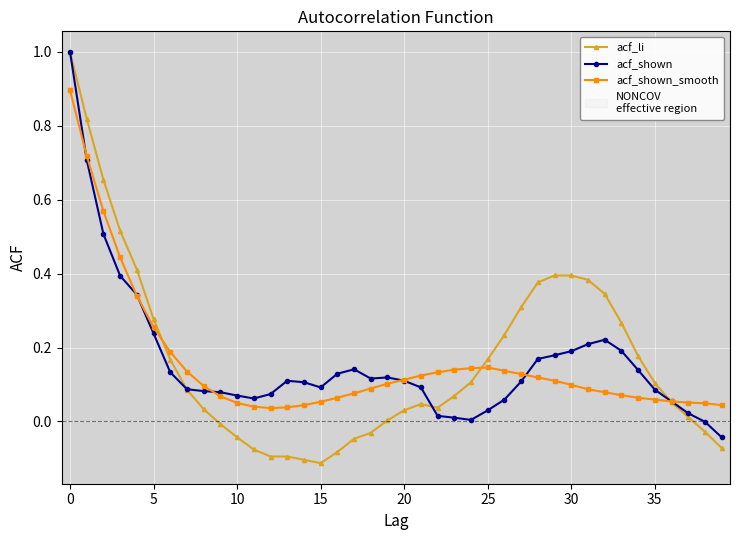

What is the greatest value displayed?

1.0